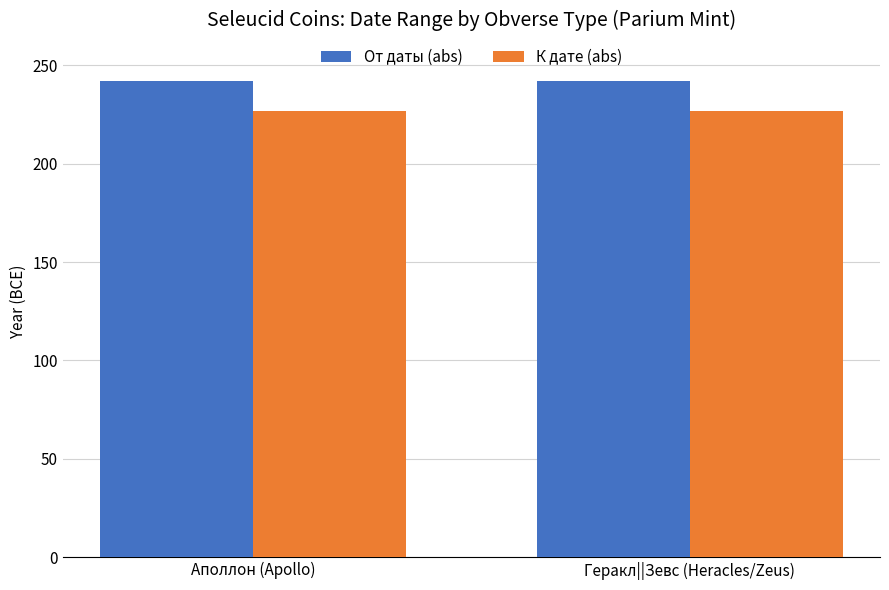

At Геракл||Зевс (Heracles/Zeus), list the series in order from largest to smallest.

От даты (abs), К дате (abs)